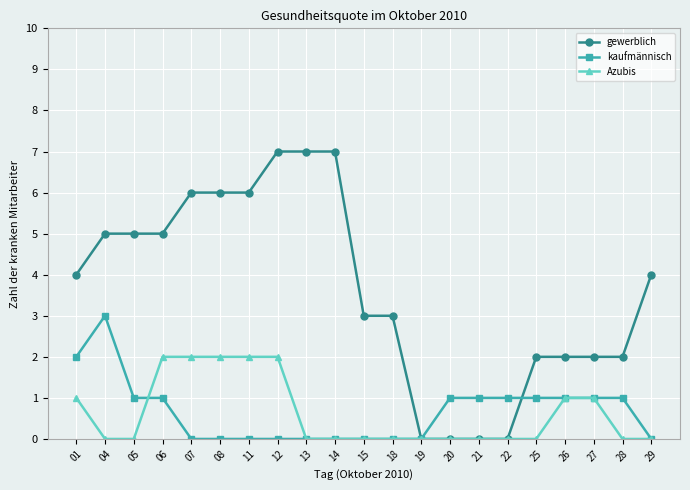

What are all the series names shown in the legend?

gewerblich, kaufmännisch, Azubis